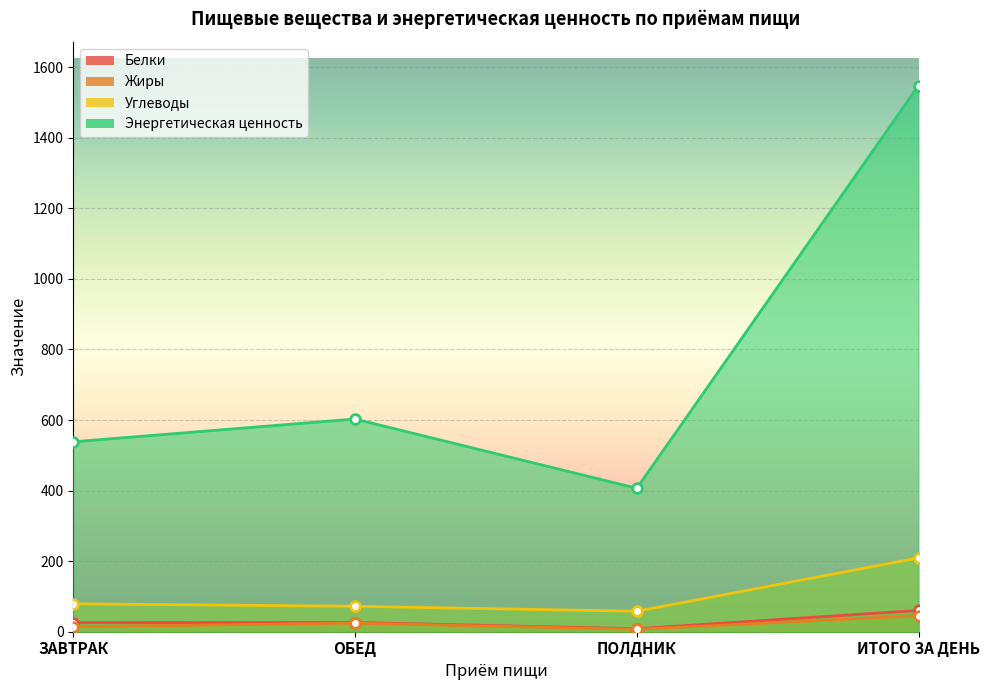

What is the value of the Энергетическая ценность point at the 1st from the left?

538.2